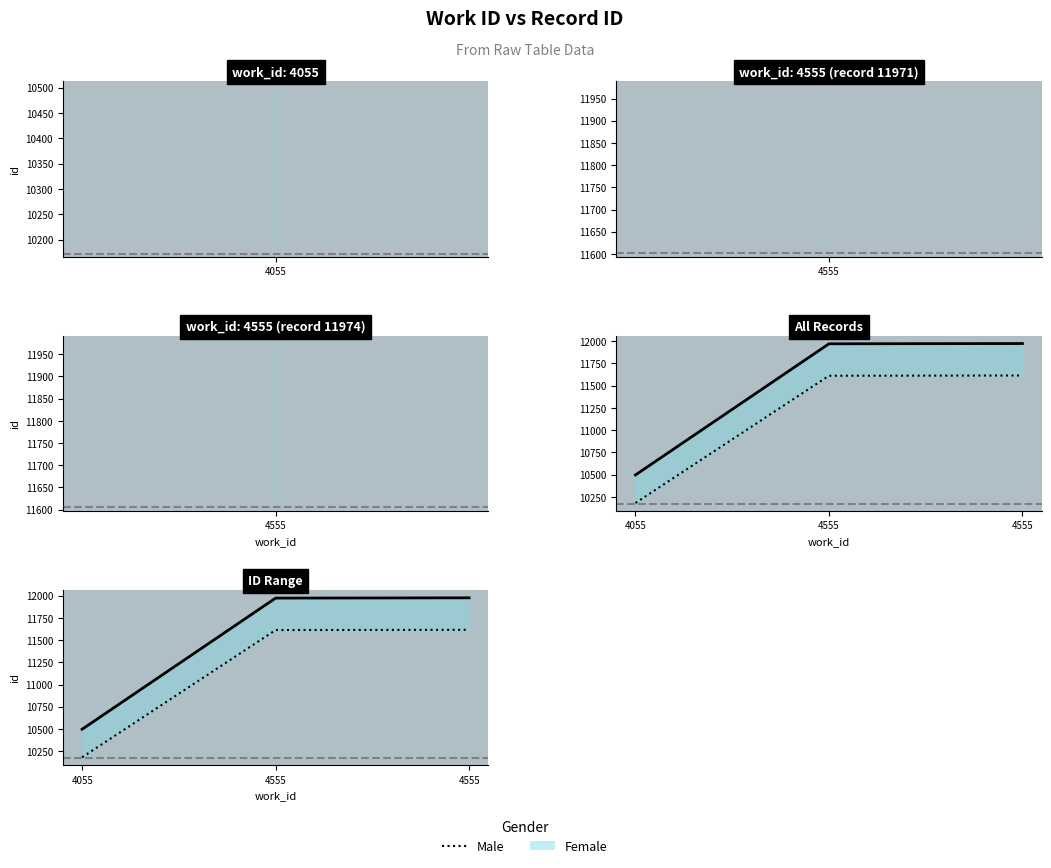

What is the maximum value shown in the chart?

11974.0